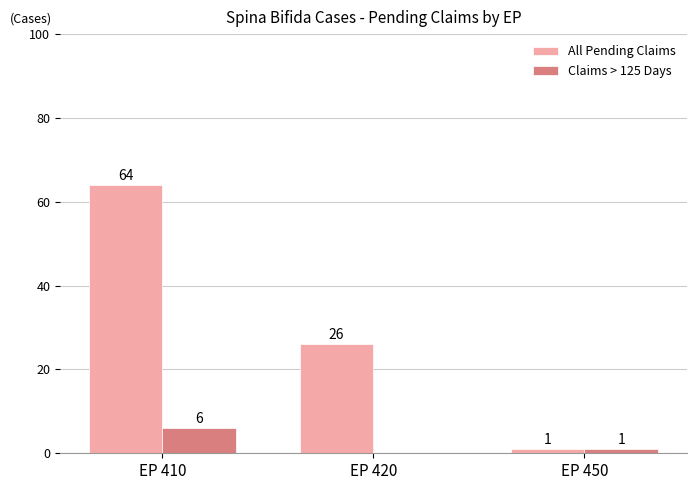

Where does the Claims > 125 Days series first go above 1?

EP 410